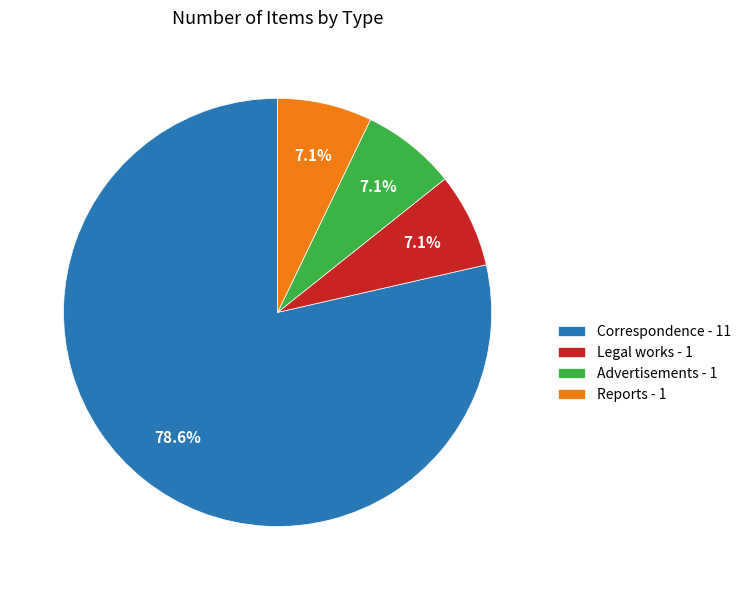

Between Correspondence and Reports, which is larger?

Correspondence